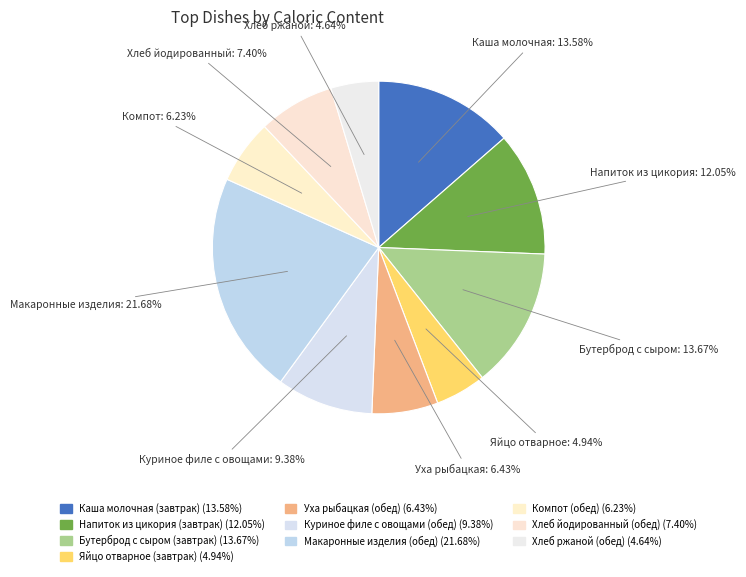

How many segments does this pie chart have?

10